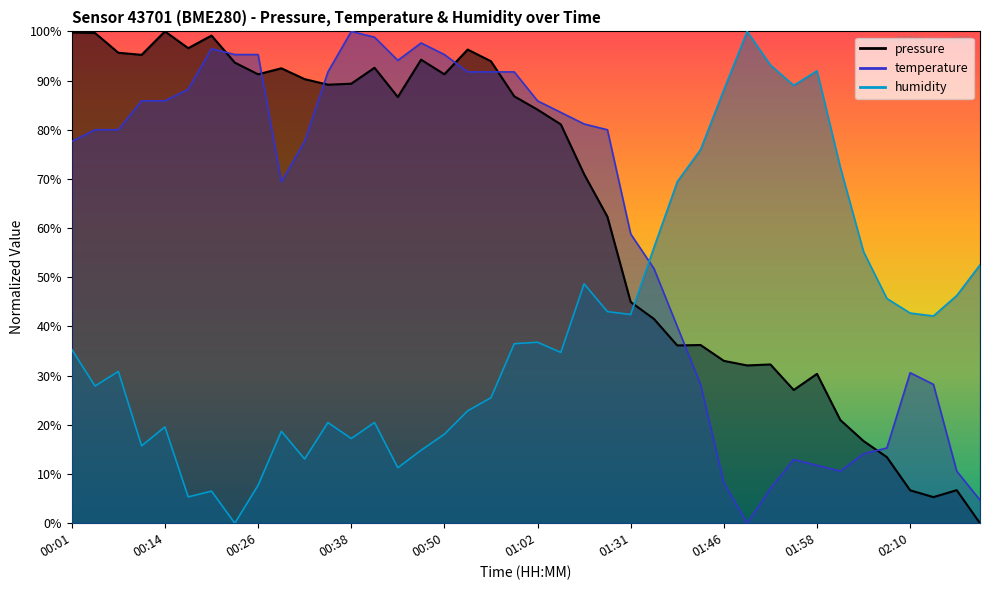

How many interior local peaks does the pressure series have?

10